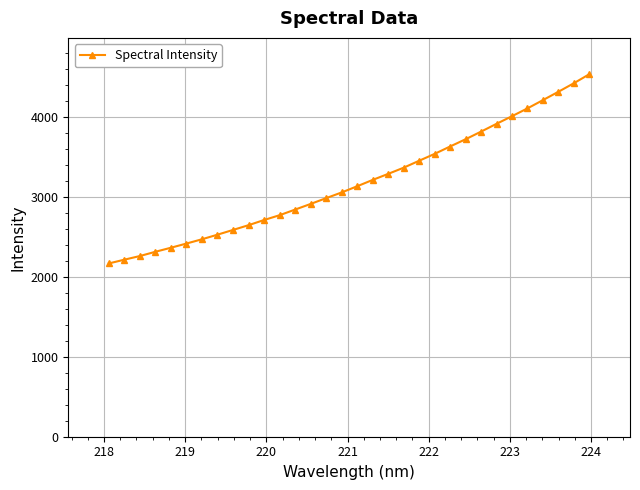

What is the greatest value displayed?

4539.0